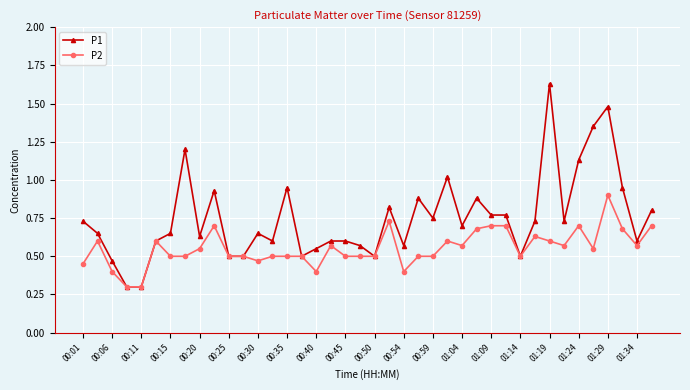

List the series in order of their overall mean, highest first.

P1, P2